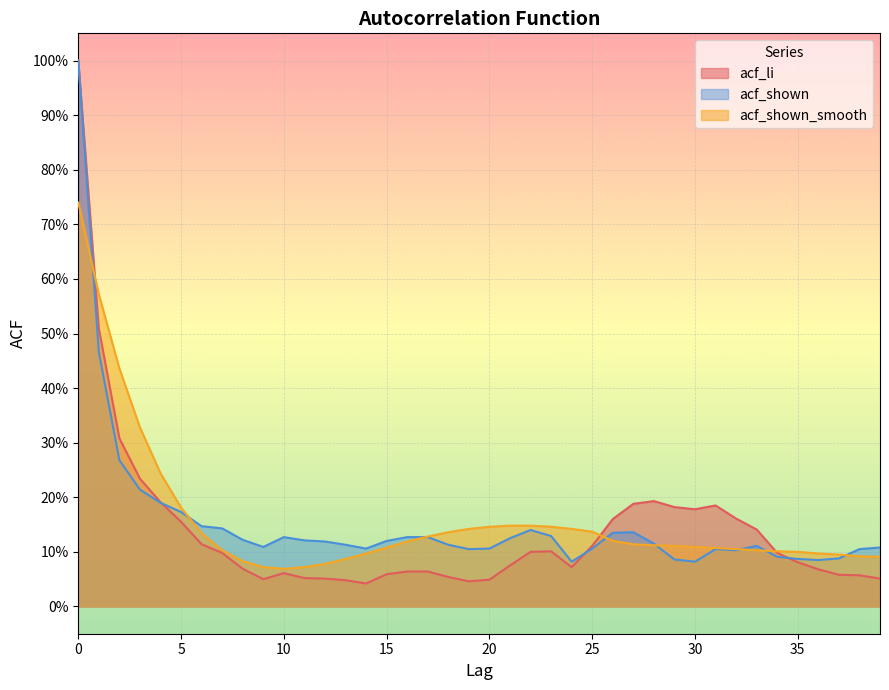

How many times do acf_li and acf_shown cross each other?

3